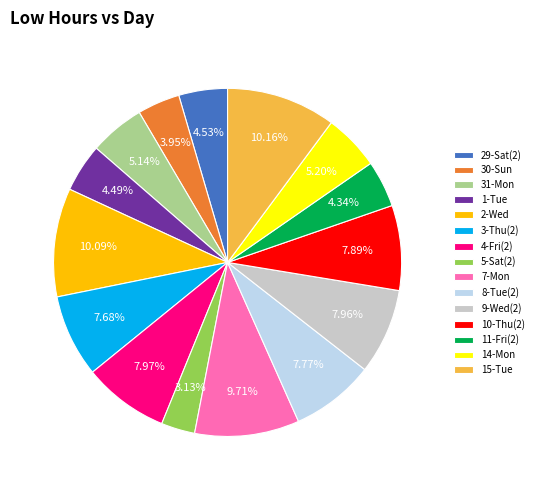

Is it true that 9-Wed(2) is 14% of the pie?

False